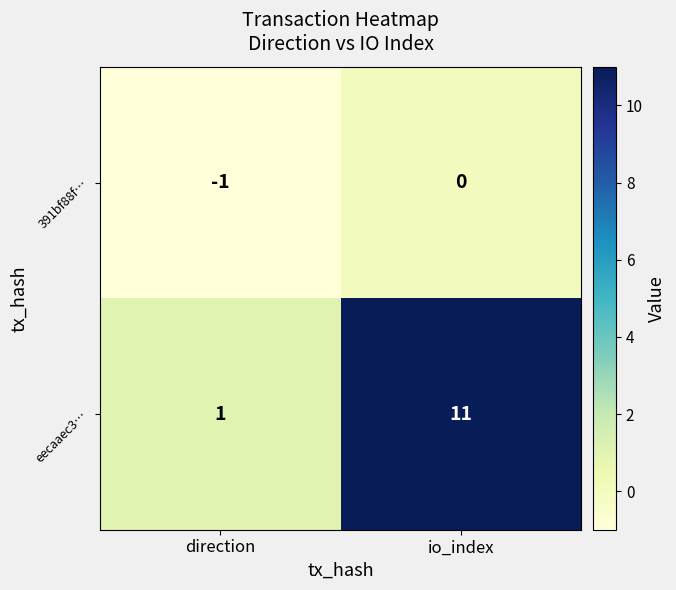

Rank the series at direction from lowest to highest value.

391bf88f…, eecaaec3…